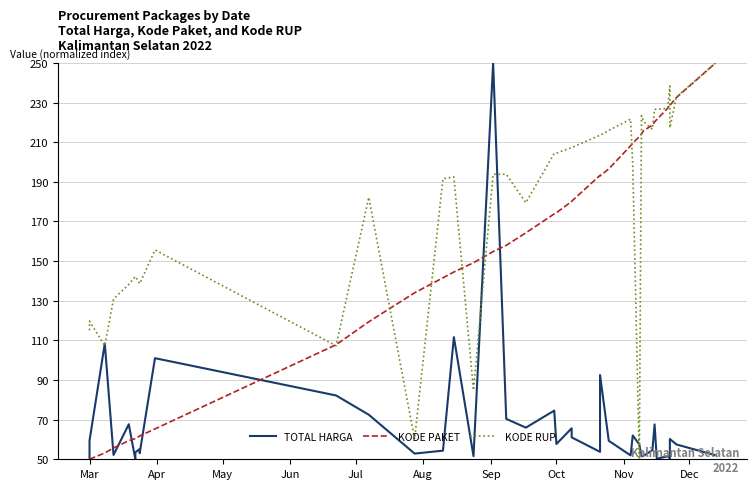

What are all the series names shown in the legend?

TOTAL HARGA, KODE PAKET, KODE RUP